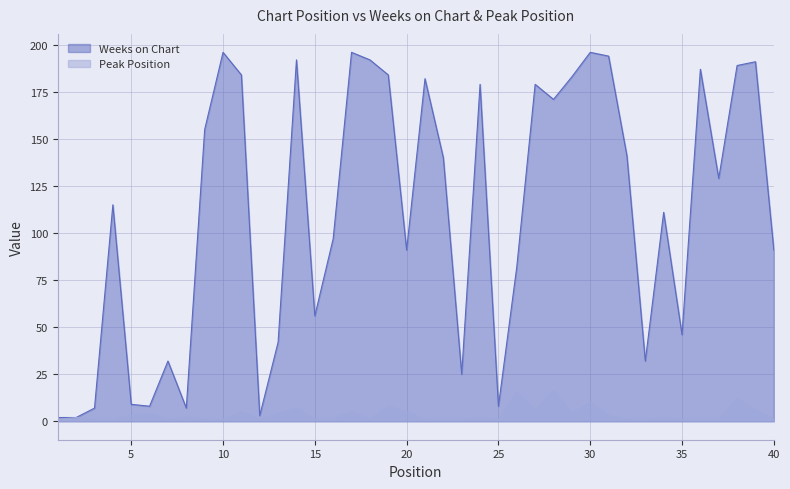

How many data points in Peak Position are less than 2?

20